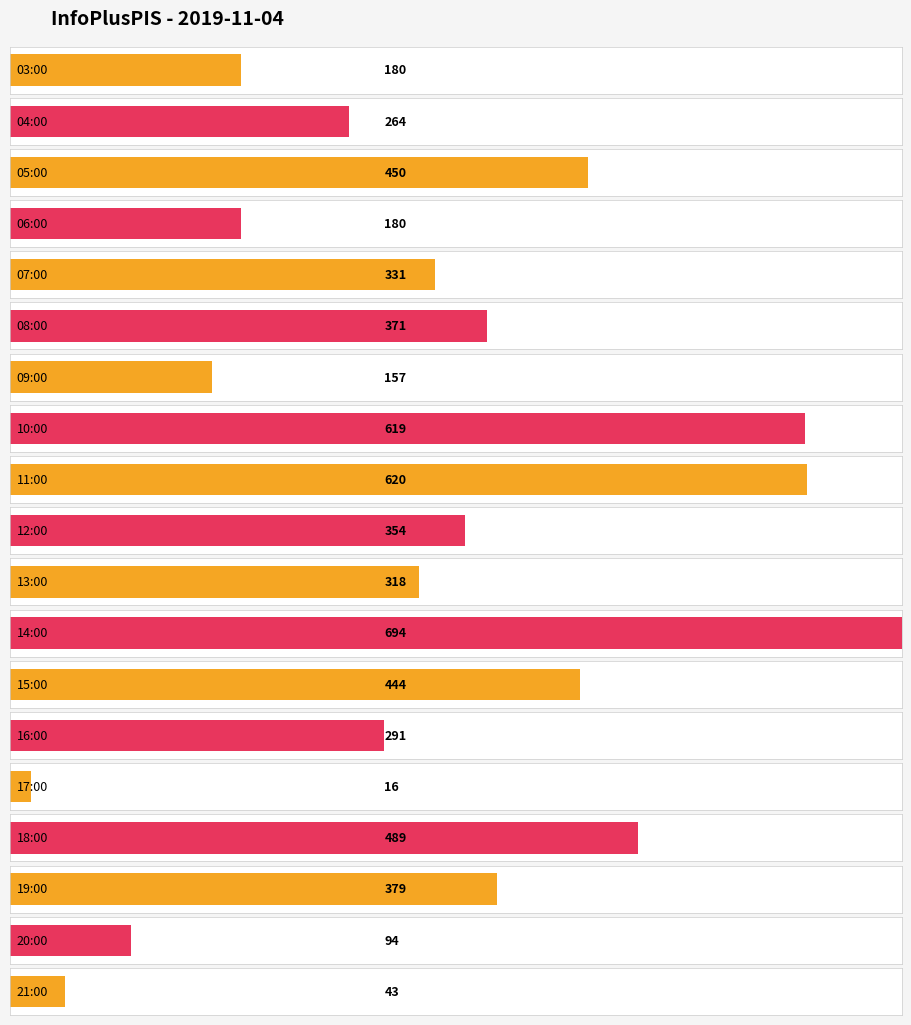

What is the difference between the maximum and minimum values?

678